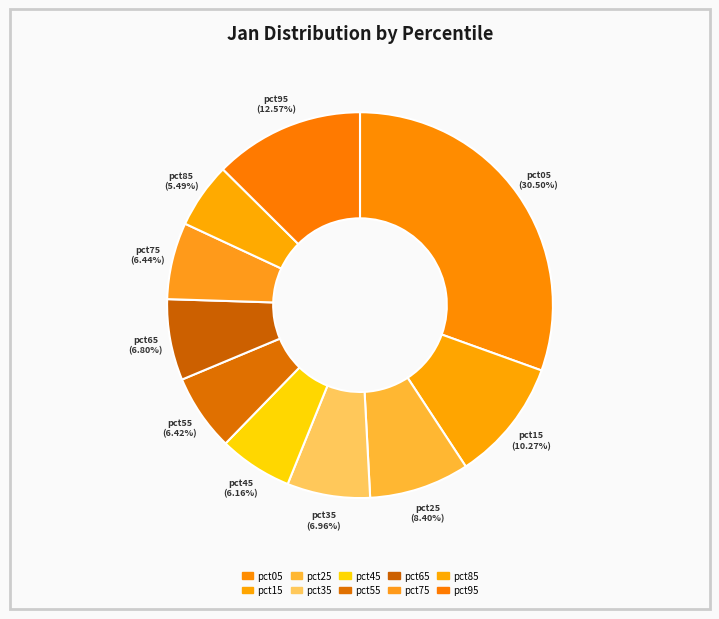

How many segments does this pie chart have?

10